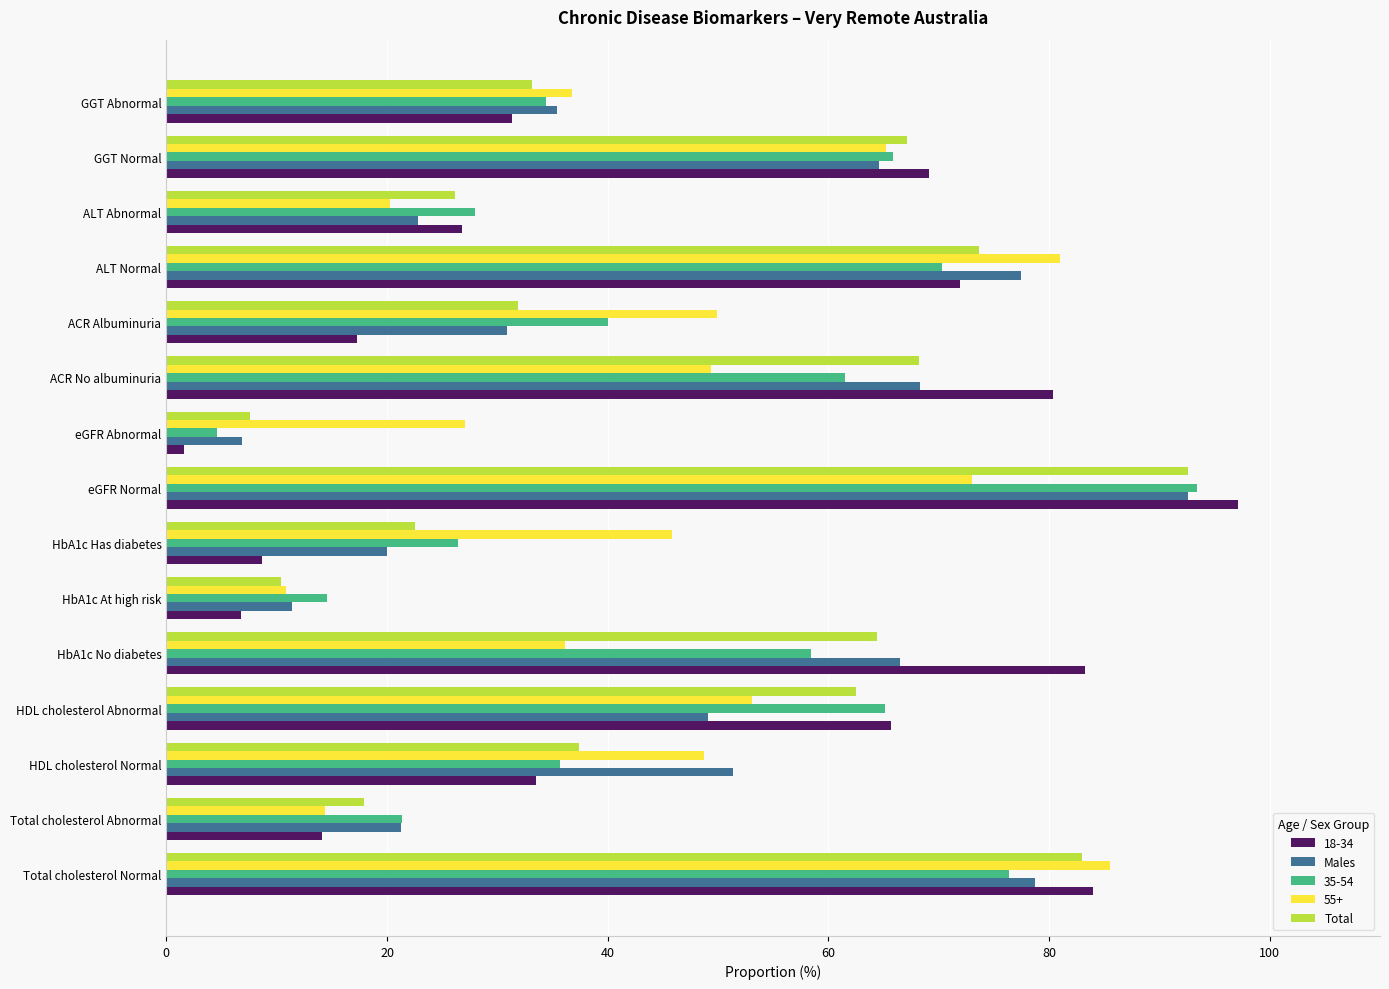

At which category is the sum across all series the highest?

eGFR Normal